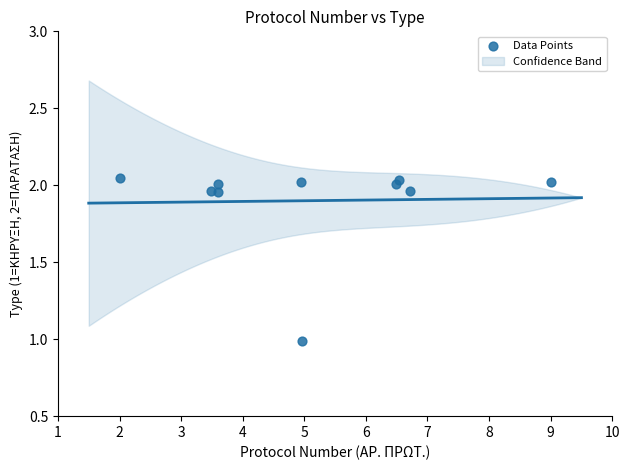

What is the range of X values (max minus min)?

7.0